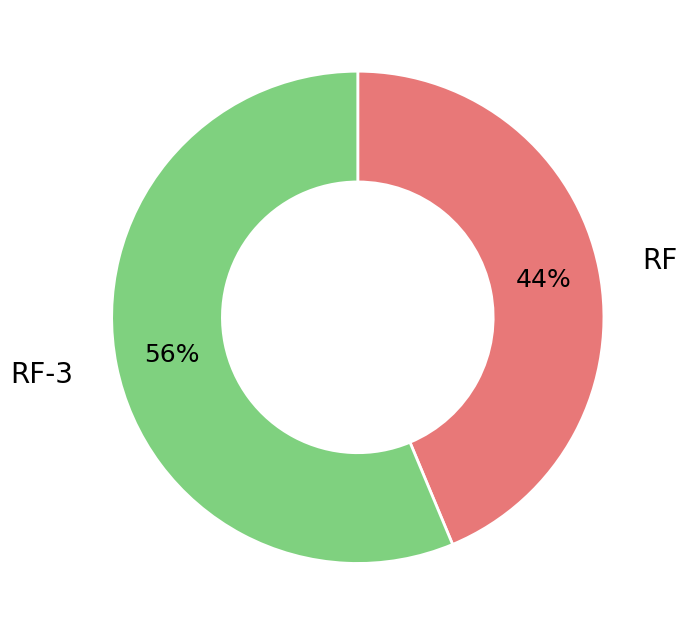

Does any single category account for the majority?

Yes